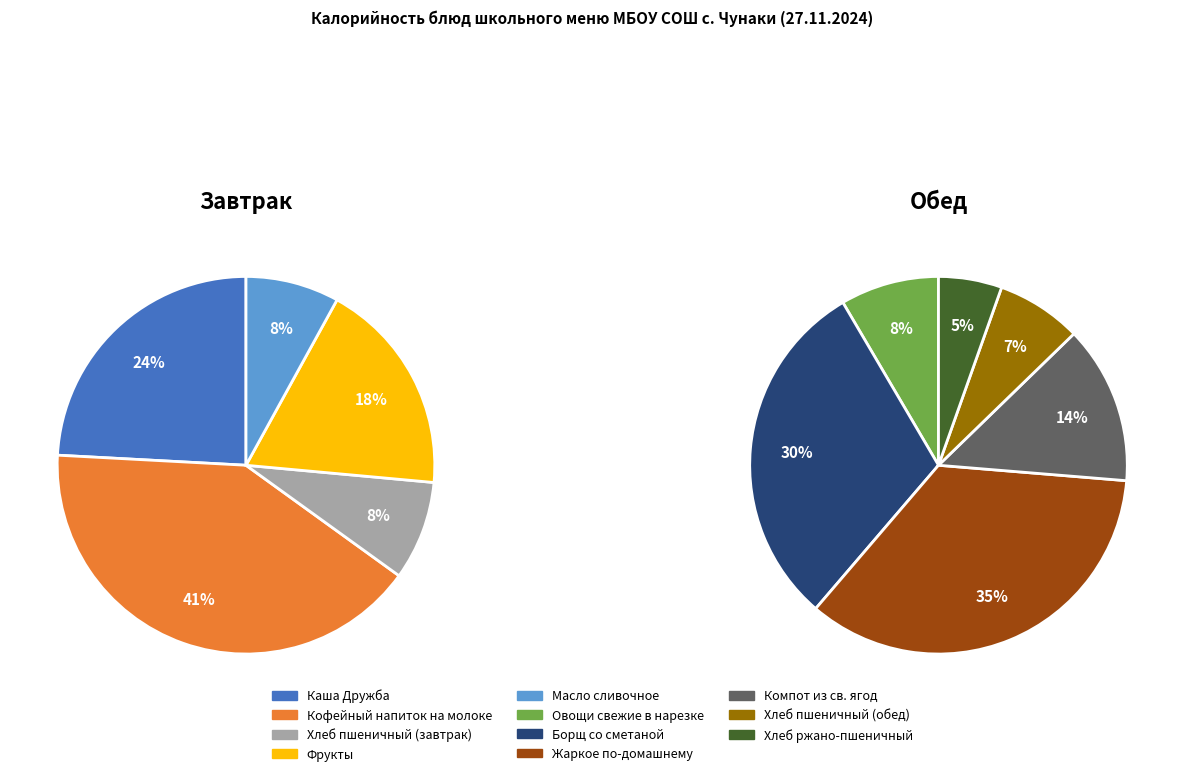

Do Хлеб пшеничный (обед) and Каша Дружба together represent more than half of the pie?

No